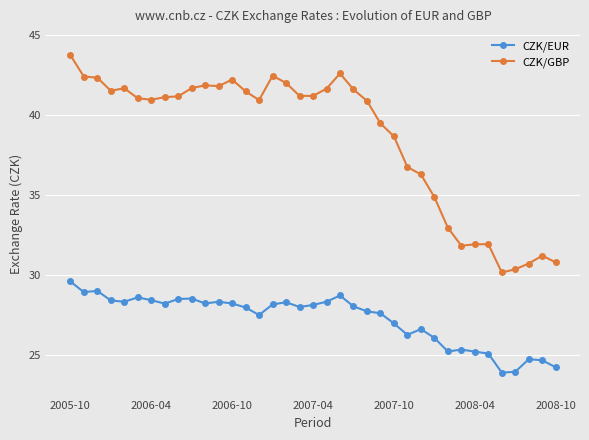

What is the average value of the CZK/EUR series?

27.2